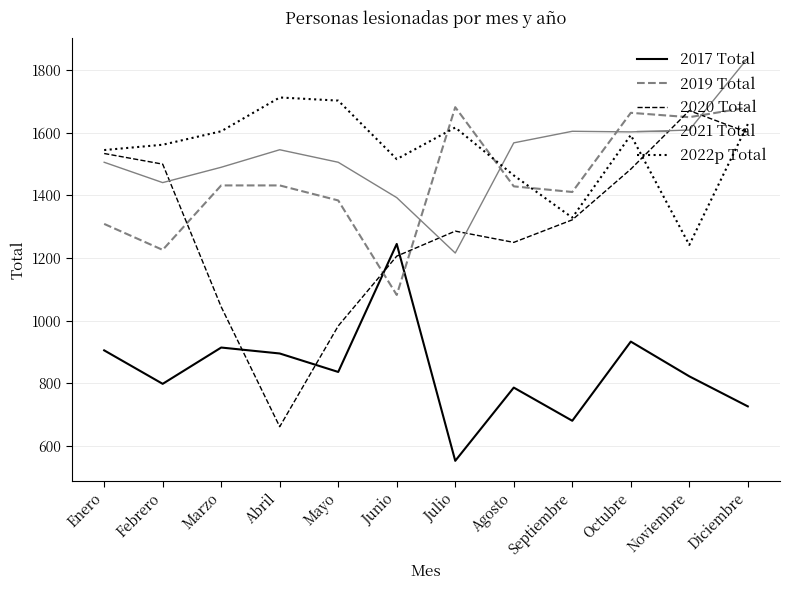

What is the approximate value of 2020 Total at Enero, to the nearest 50?

1550